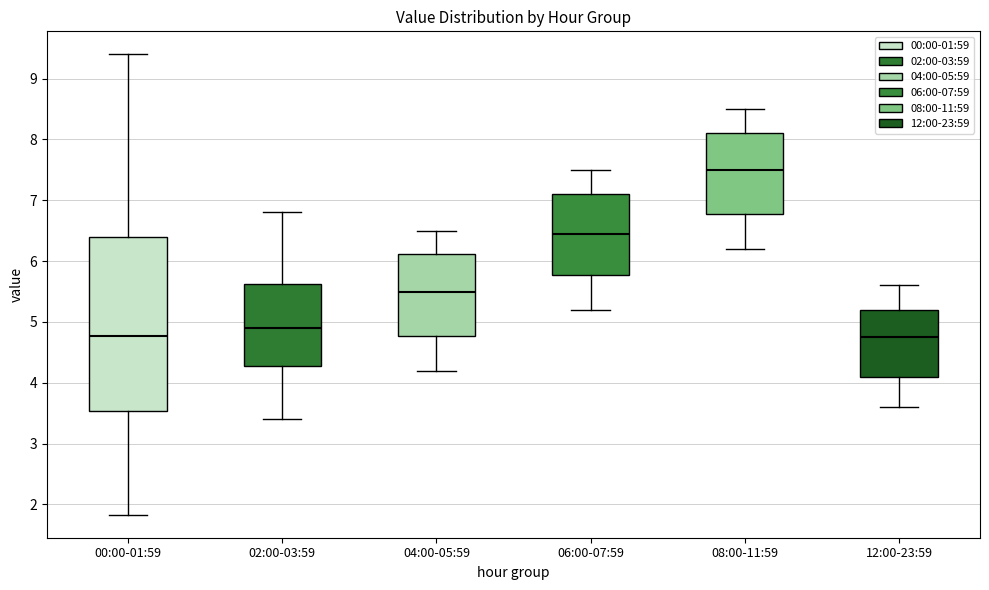

Comparing the boxes themselves (not the whiskers), which one is the tallest?

00:00-01:59